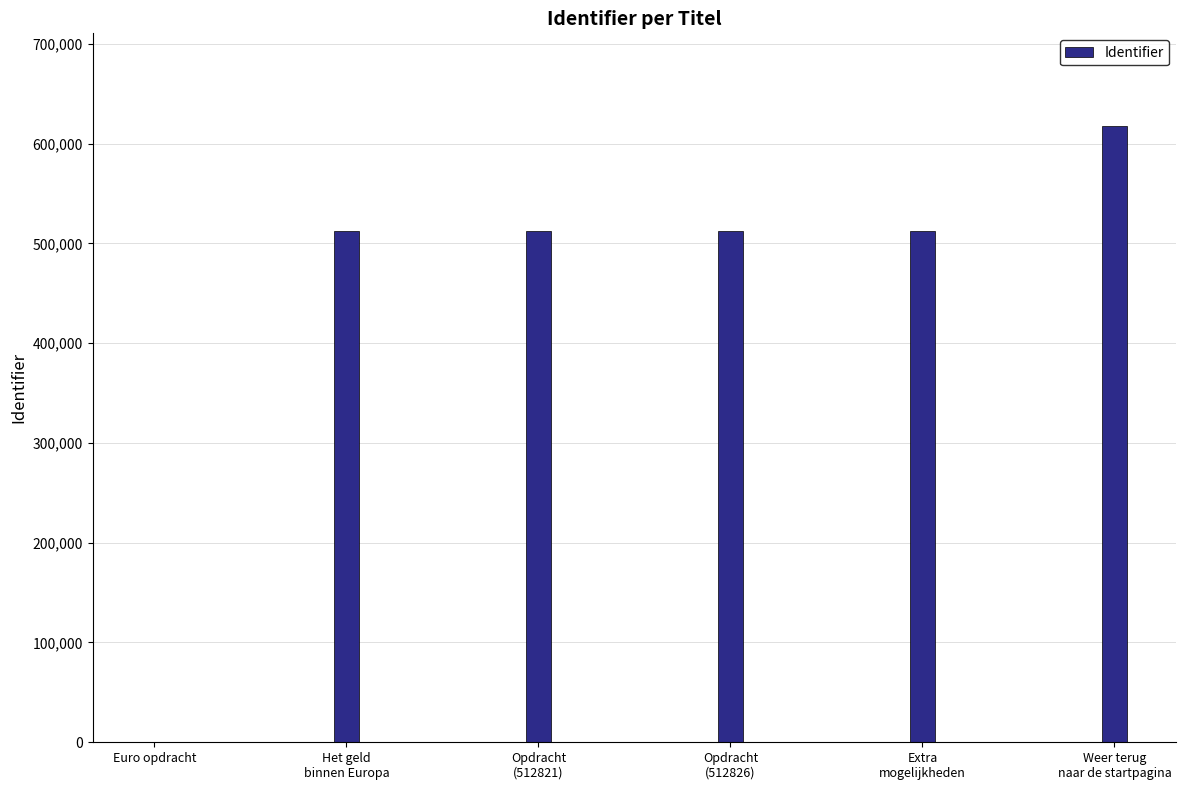

The chart shows a value of 512833 at Het geld
binnen Europa. True or false?

True